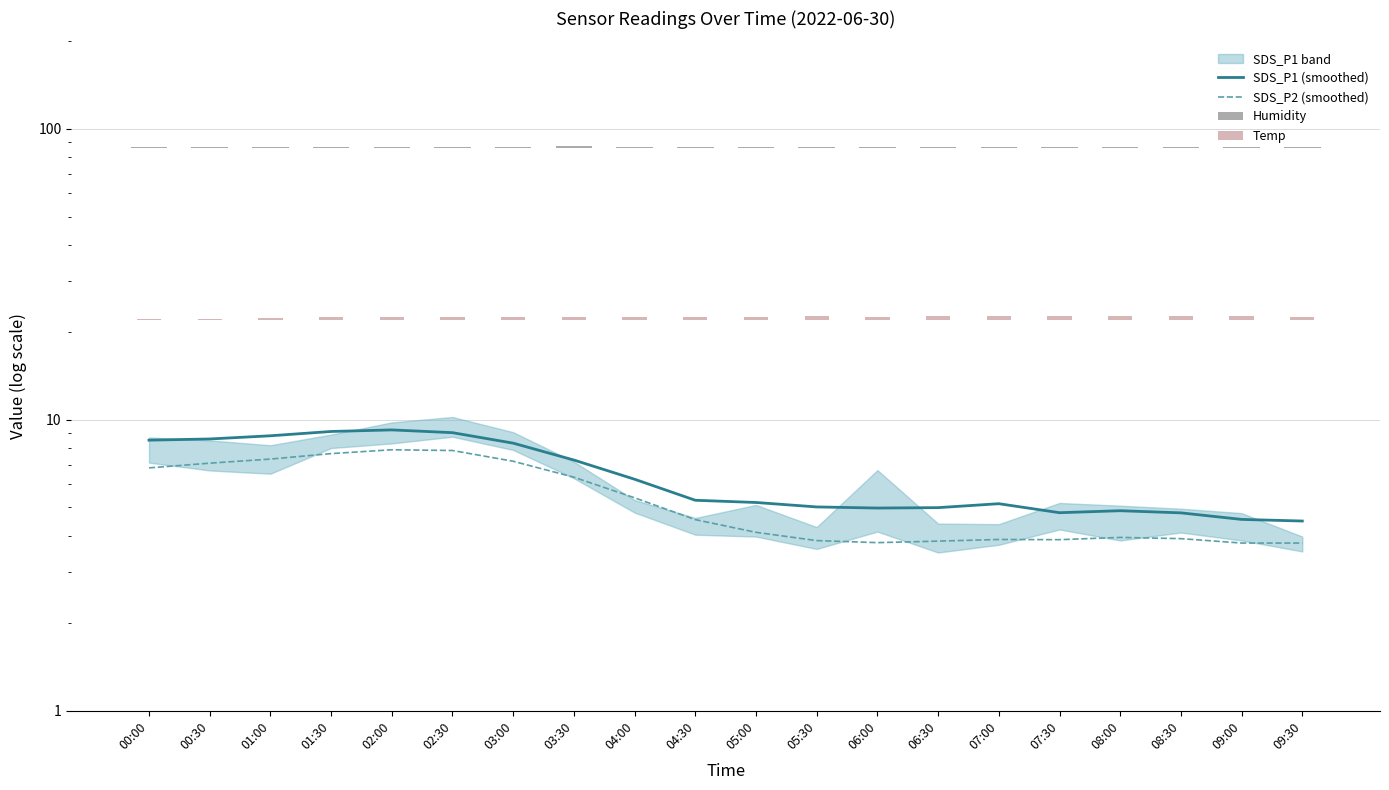

How many groups of bars are there?

20